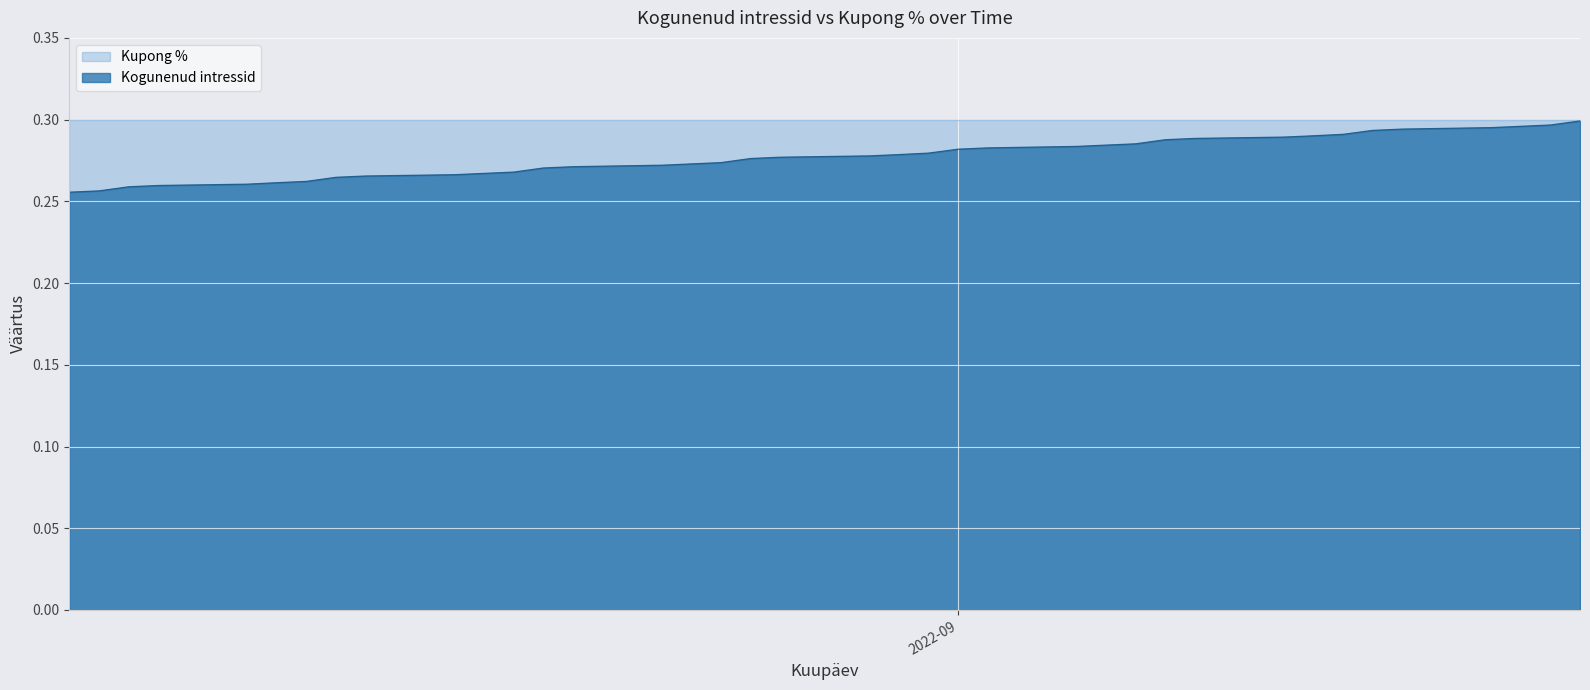

Is it true that the value at 2022-09-08 is 0.3?

True